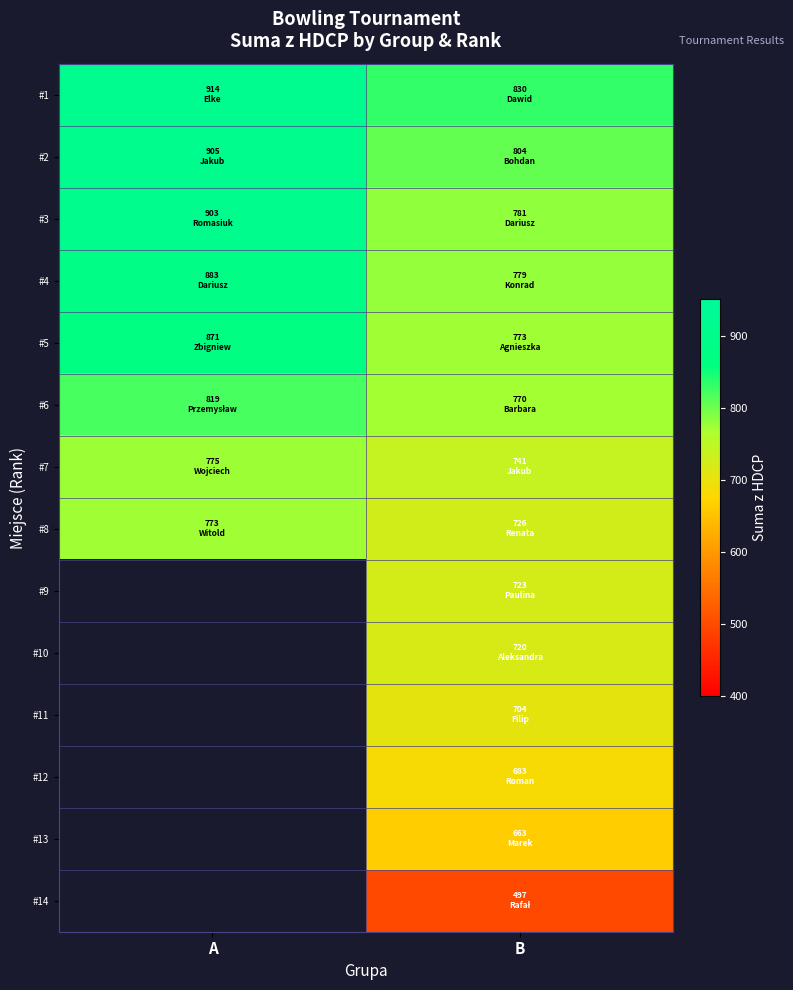

Which series has the largest range (max minus min)?

#3